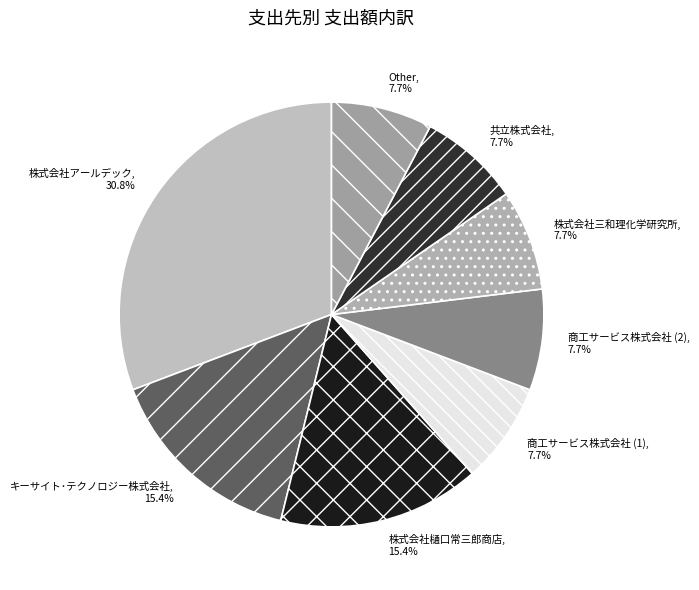

How many slices are in this pie chart?

8